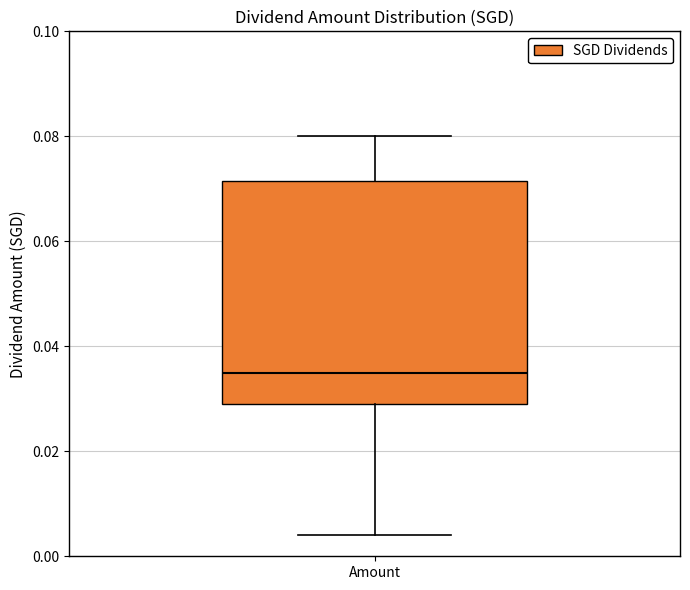

Where is the lower edge of the box for Amount on the y-axis? The values are not printed on the chart, so give them approximately, as read against the axis.

0.030